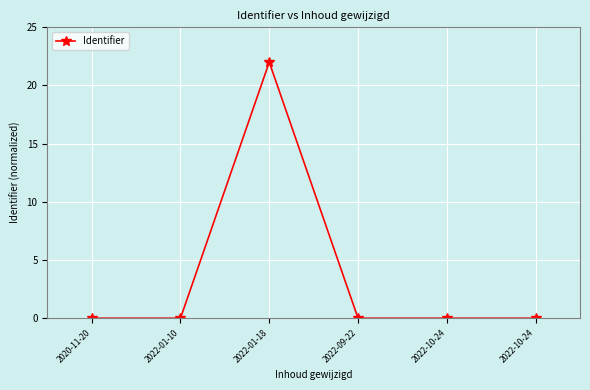

Which label corresponds to the largest value in the chart?

2022-01-18